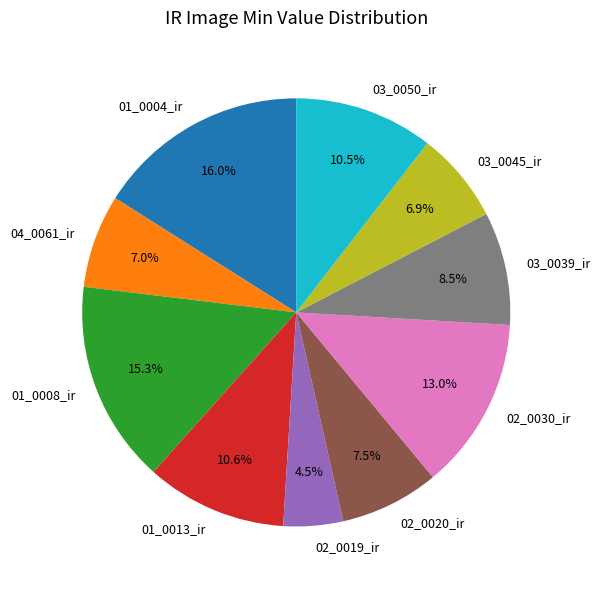

Is it true that 01_0004_ir is 8% of the pie?

False